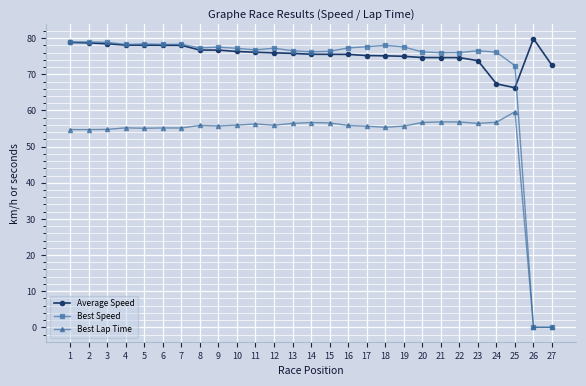

What is the spread (max minus min) of values at 21?

19.2